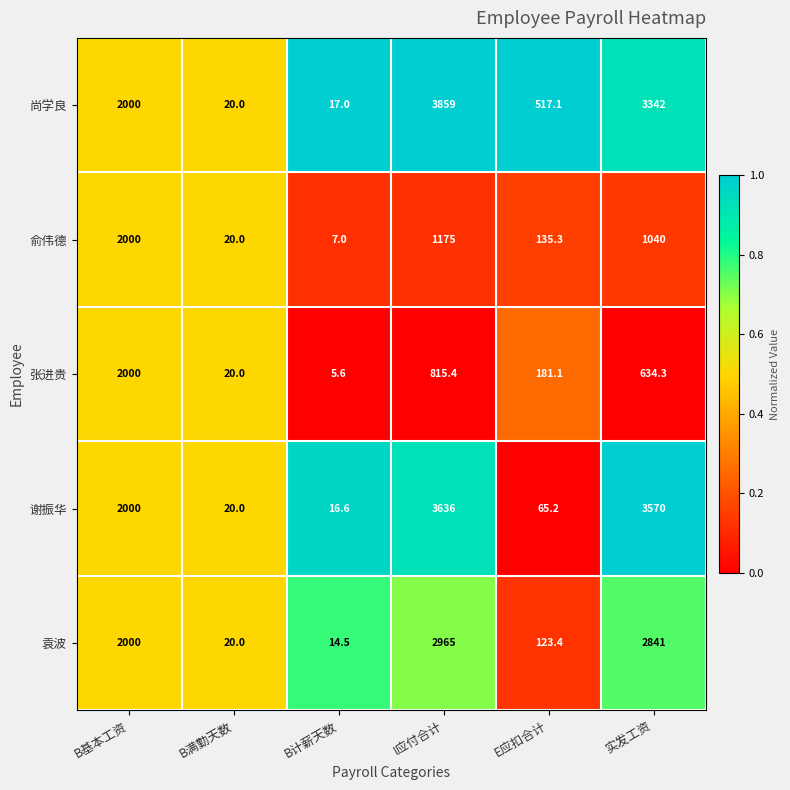

What is the sum of all 张进贵 values?

3656.4